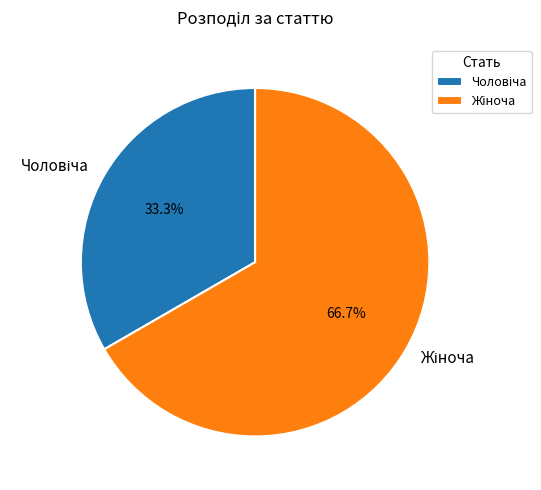

Is there any slice that represents more than half of the pie?

Yes